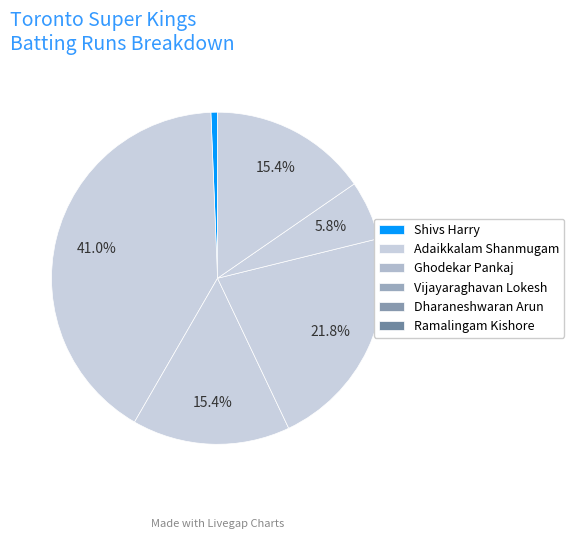

Does any single category account for the majority?

No